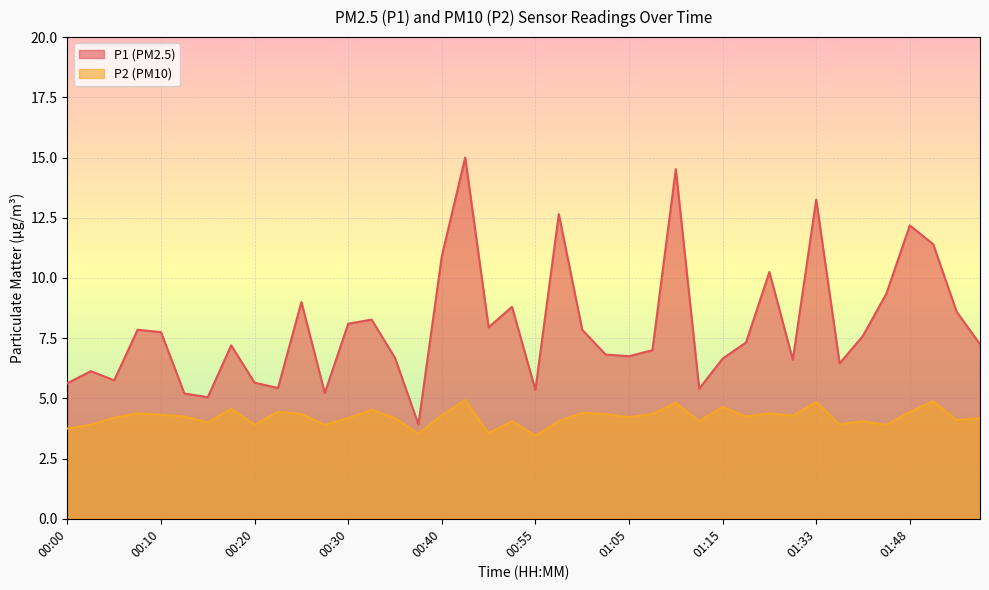

Where is the first local minimum for P2?

00:15